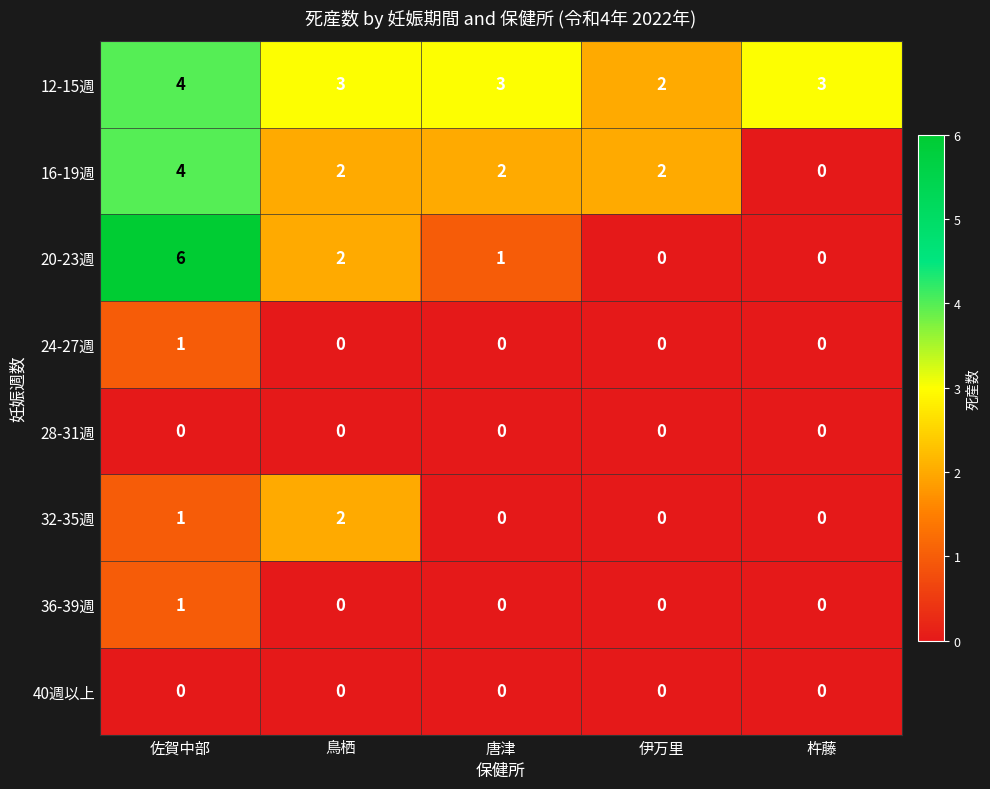

Which category has the highest value in the 36-39週 series?

佐賀中部